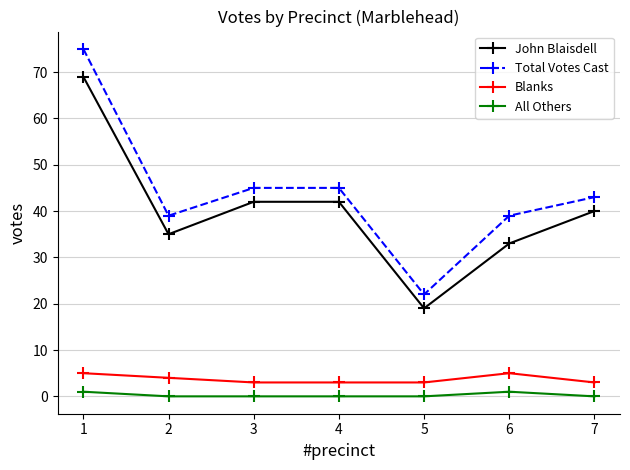

Is this an area chart (filled region under the line)?

No